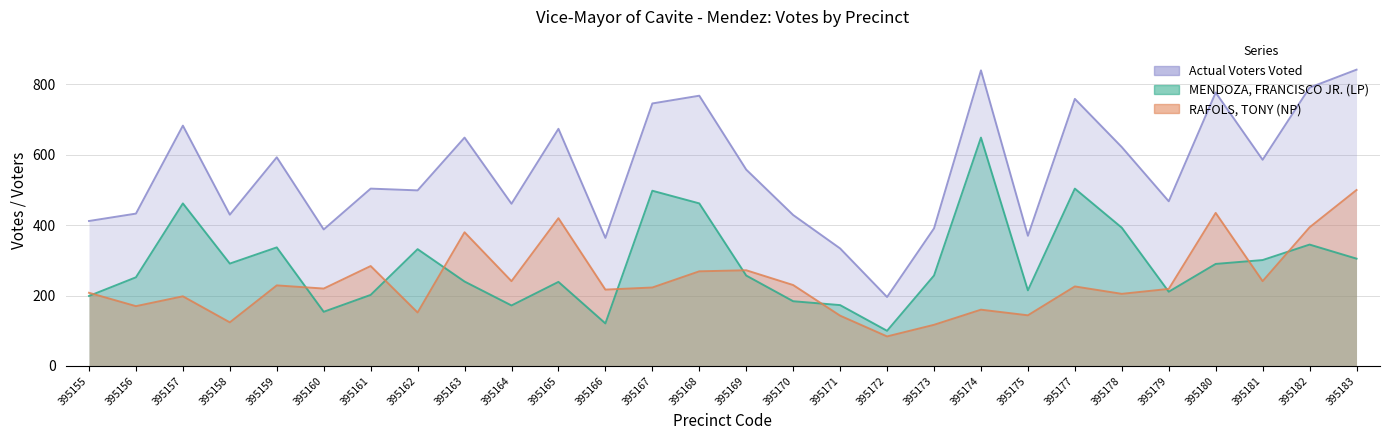

Rank the categories by Actual Voters Voted value from highest to lowest.

395183, 395174, 395182, 395180, 395168, 395177, 395167, 395157, 395165, 395163, 395178, 395159, 395181, 395169, 395161, 395162, 395179, 395164, 395156, 395158, 395170, 395155, 395173, 395160, 395175, 395166, 395171, 395172